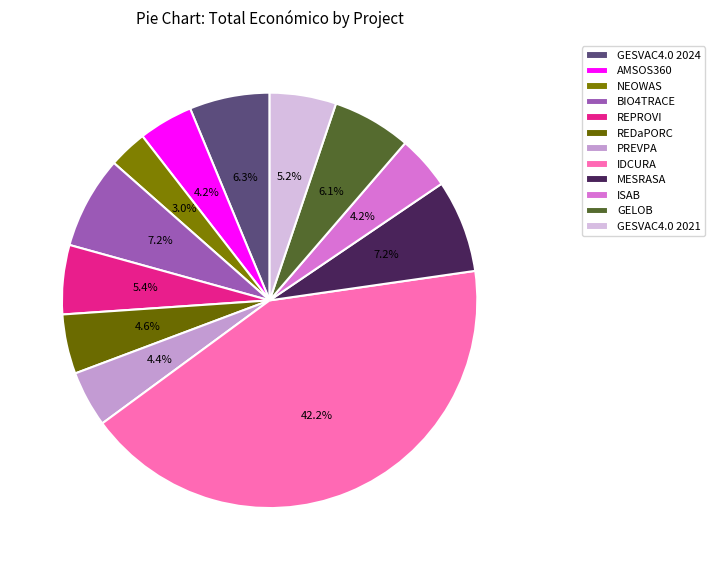

Count the number of slices in the pie.

12